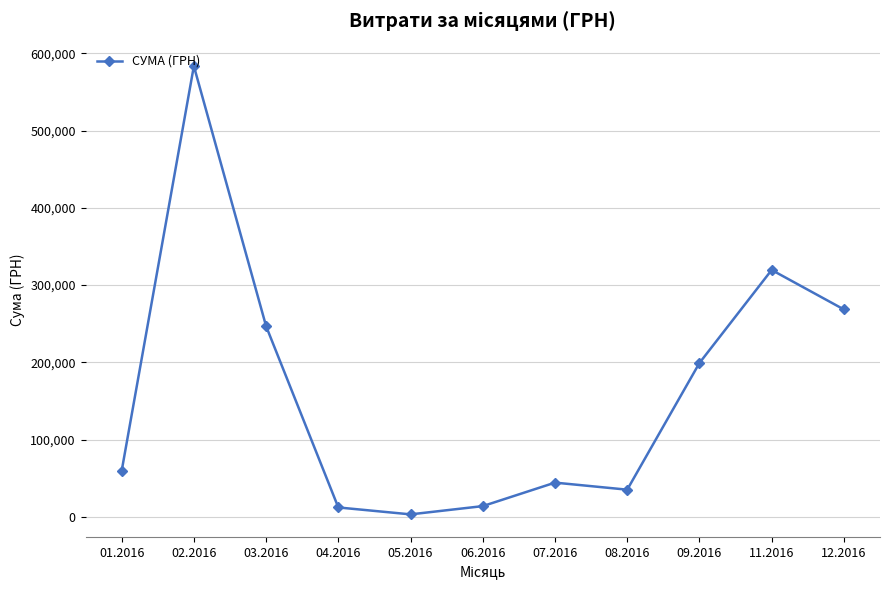

What is the ratio of the value at 02.2016 to the value at 11.2016?

1.8